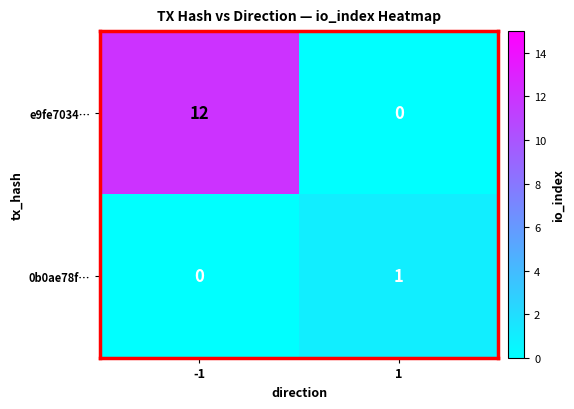

At which category does the chart reach its peak across all series?

-1